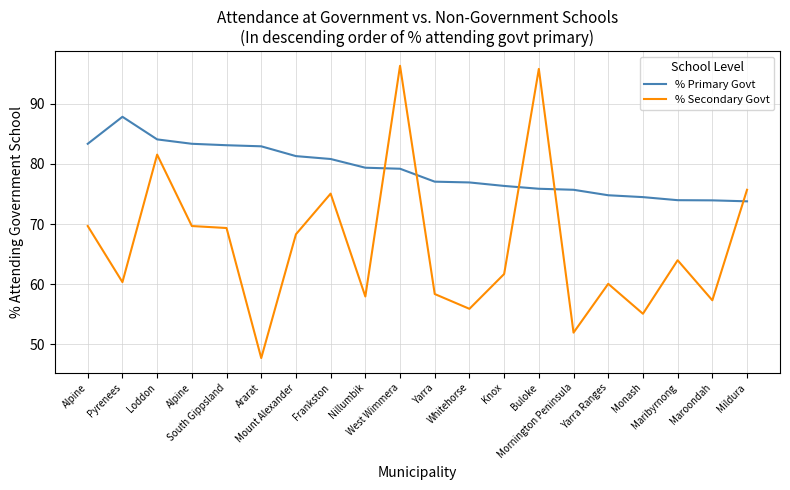

Reading right to left, list all the values displayed in this chart.

% Primary Govt: 73.8	73.9	74.0	74.5	74.8	75.7	75.9	76.3	76.9	77.0	79.2	79.4	80.8	81.3	82.9	83.1	83.3	84.1	87.8	83.3
% Secondary Govt: 75.7	57.3	64.0	55.1	60.1	51.9	95.8	61.7	55.9	58.4	96.3	58.0	75.1	68.3	47.7	69.3	69.7	81.5	60.3	69.7